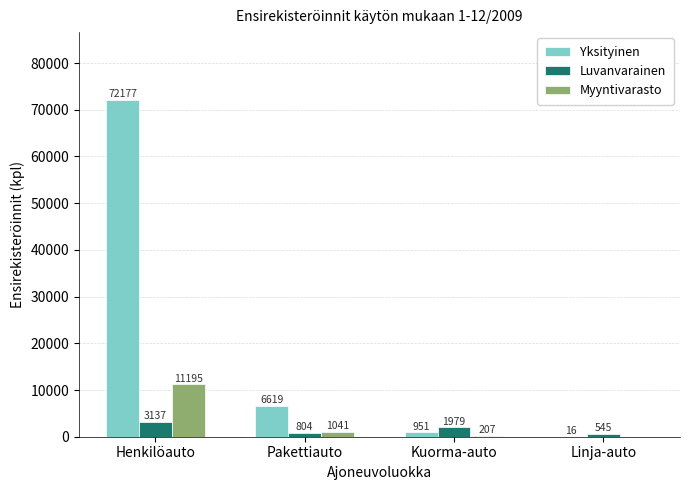

Between Henkilöauto and Pakettiauto, which series saw the biggest shift?

Yksityinen